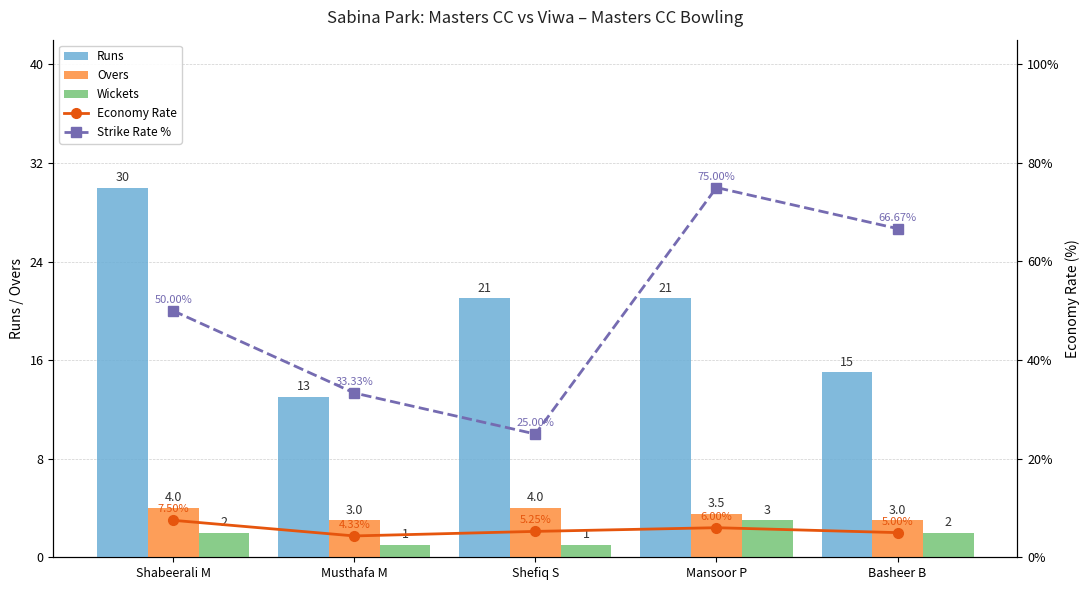

What is the value of the Economy Rate bar at the 5th from the left?

5.0